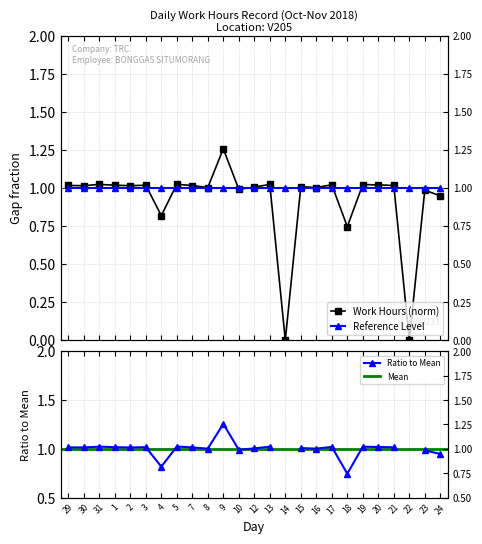

List the labels in order of value, largest first.

9, 5, 31, 13, 19, 17, 20, 1, 3, 29, 21, 7, 30, 2, 15, 12, 8, 16, 10, 23, 24, 4, 18, 14, 22